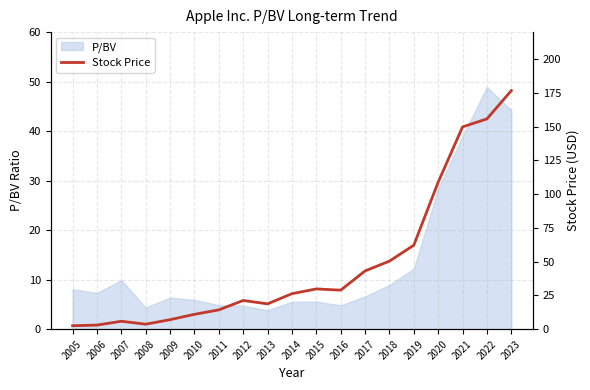

What is the lowest value of the P/BV series?

3.8